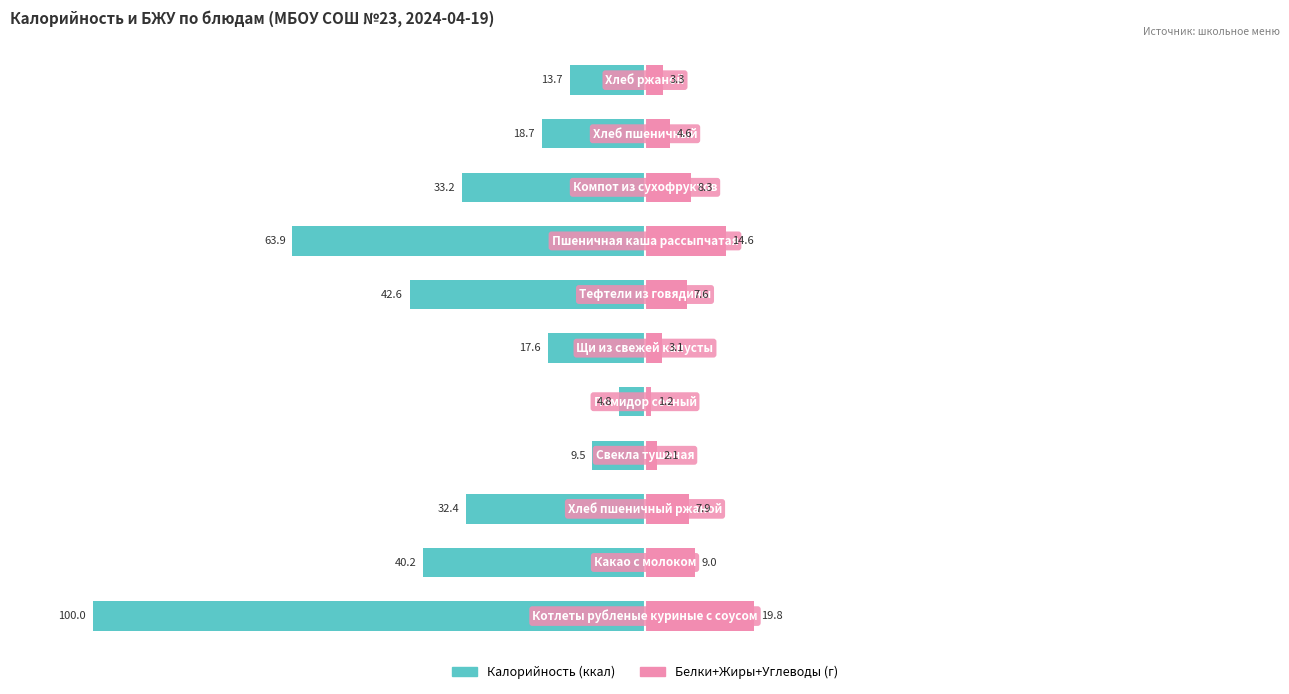

Reading right to left, list all the values displayed in this chart.

Калорийность: -13.7	-18.7	-33.2	-63.9	-42.6	-17.6	-4.8	-9.5	-32.4	-40.2	-100.0
Белки+Жиры+Углеводы: 3.3	4.6	8.3	14.6	7.6	3.1	1.2	2.1	7.9	9.0	19.8